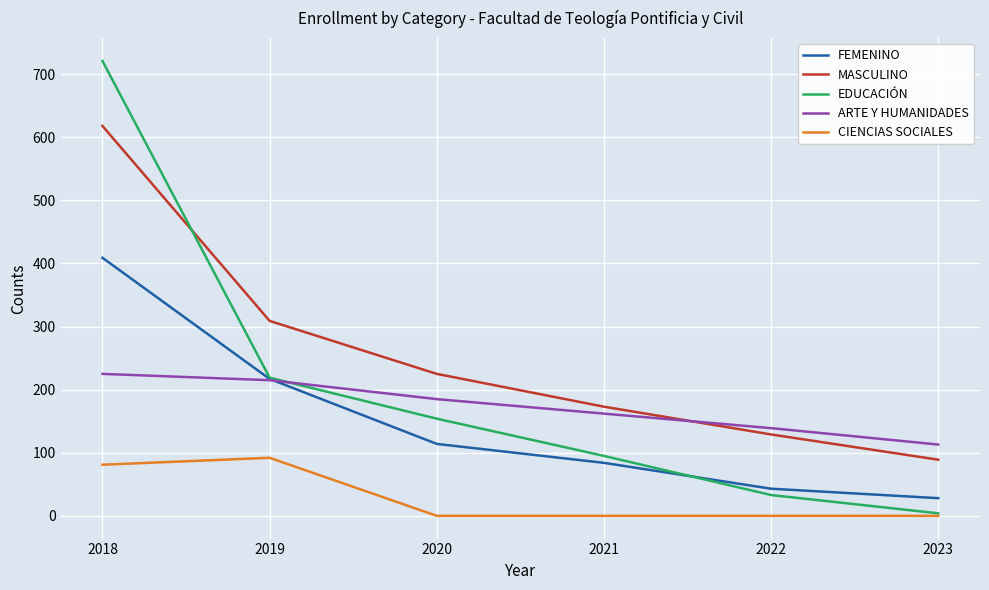

Count the CIENCIAS SOCIALES values in the range 0 to 81.

5